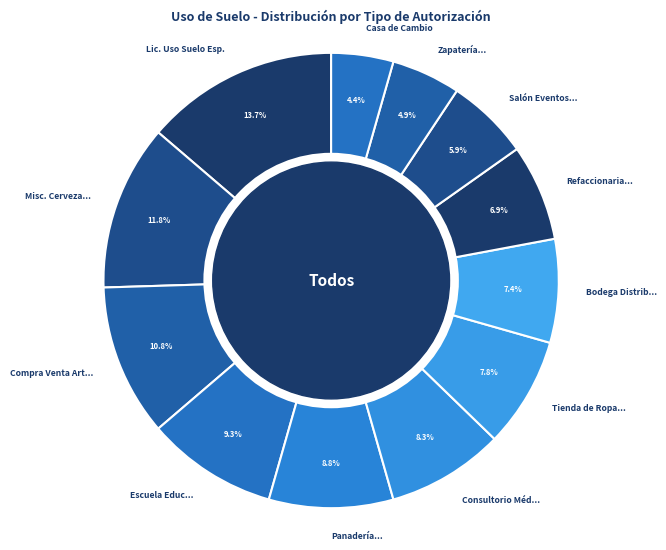

Count the number of slices in the pie.

12